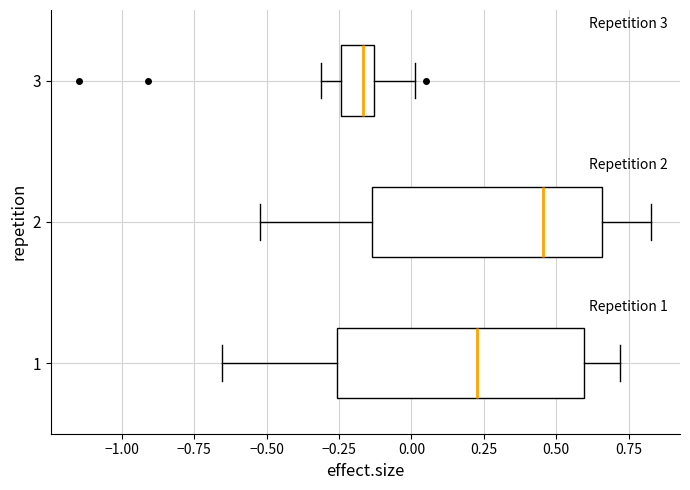

Reading bottom to top, read every box against the x-axis: the position of its median line, the range the box covers, and the ends of its whiskers. The values are not printed on the chart, so give them approximately, as read against the axis.

1: median 0.25, box -0.25 to 0.60, whiskers -0.65 to 0.70
2: median 0.45, box -0.15 to 0.65, whiskers -0.50 to 0.85
3: median -0.15 (inside the box), box -0.25 to -0.15, whiskers -0.30 to 0.00